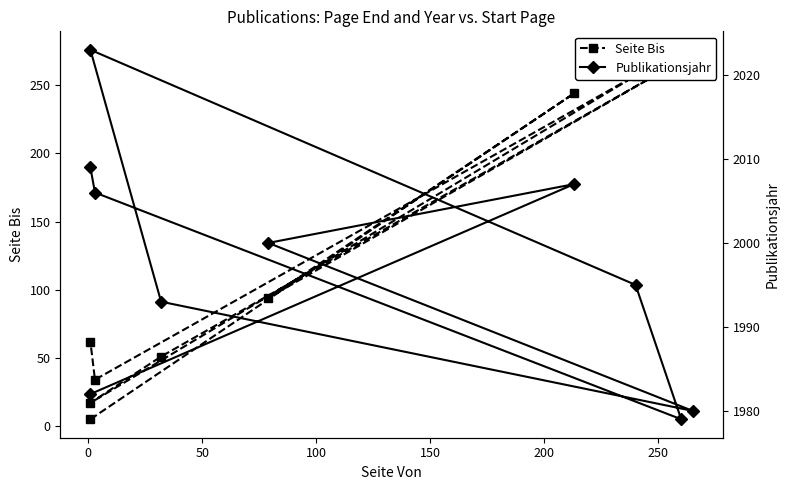

What is the label of the 7th point from the right?

100